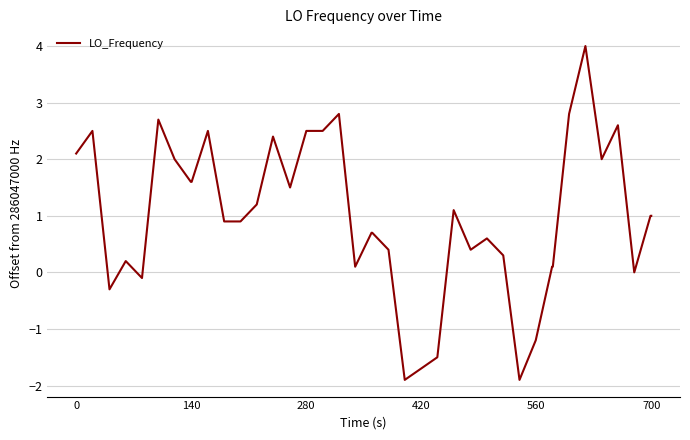

What is the greatest value displayed?

4.0